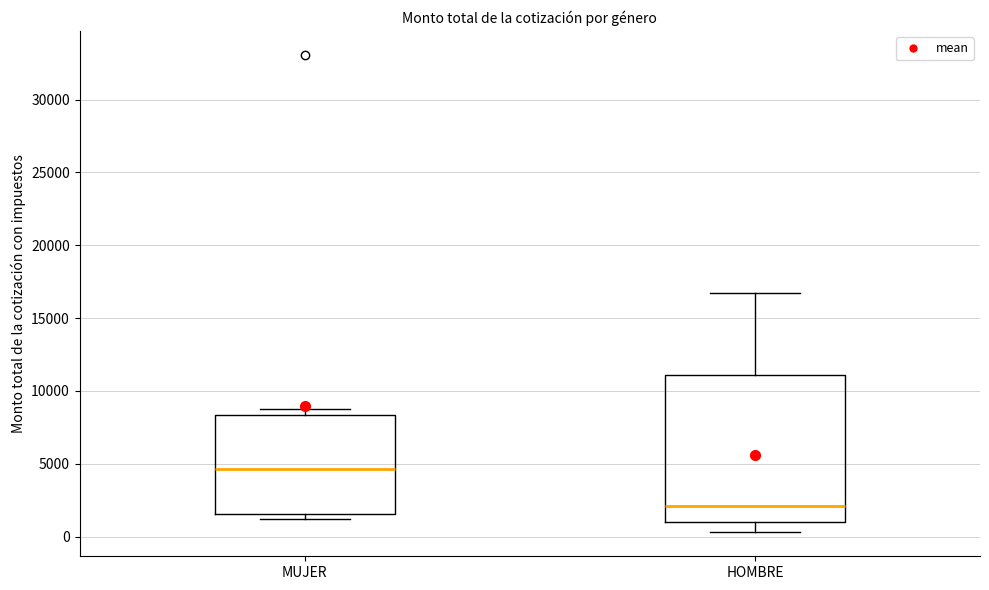

Reading left to right, read every box against the y-axis: the position of its median line, the range the box covers, and the ends of its whiskers. The values are not printed on the chart, so give them approximately, as read against the axis.

MUJER: median 4500, box 1500 to 8500, whiskers 1000 to 9000
HOMBRE: median 2000, box 1000 to 11000, whiskers 500 to 17000